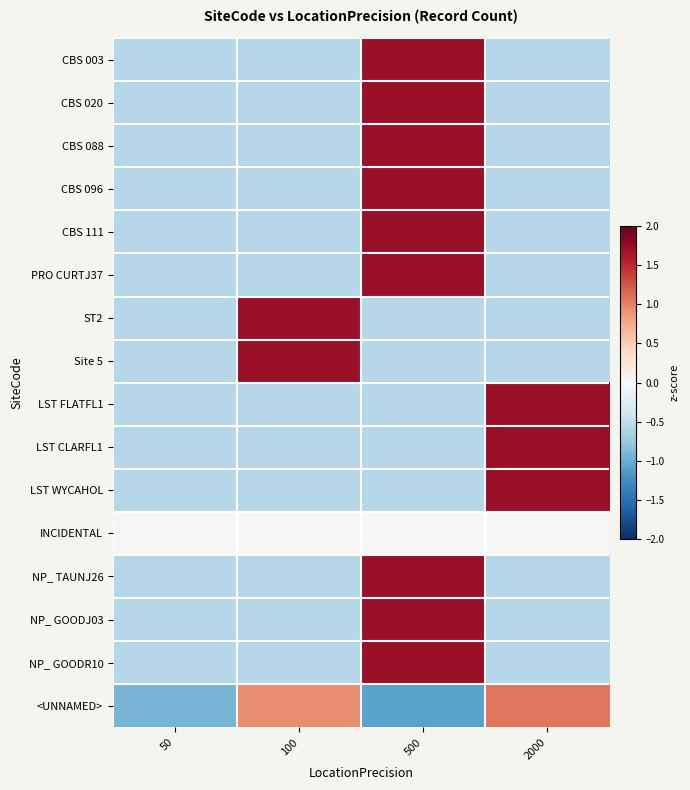

How many series are shown in this chart?

16